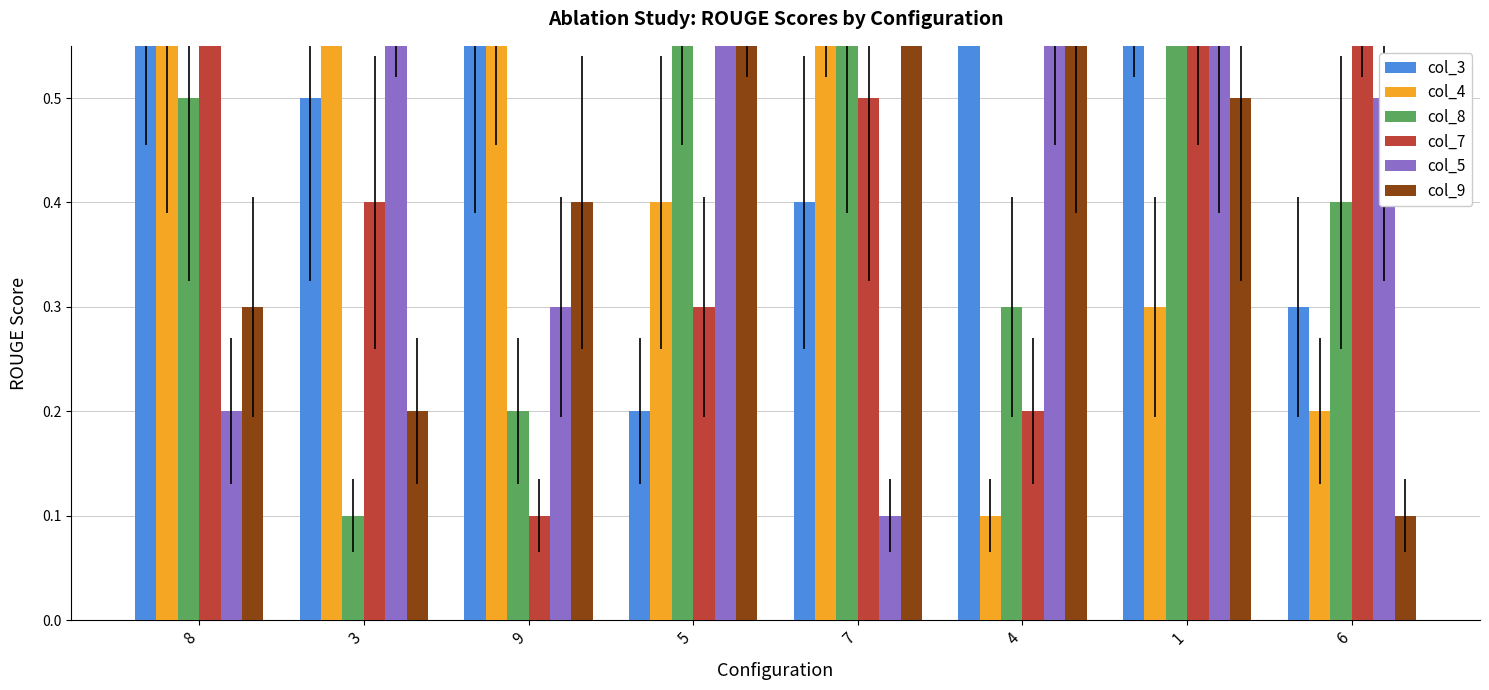

What position from the right is 1?

2